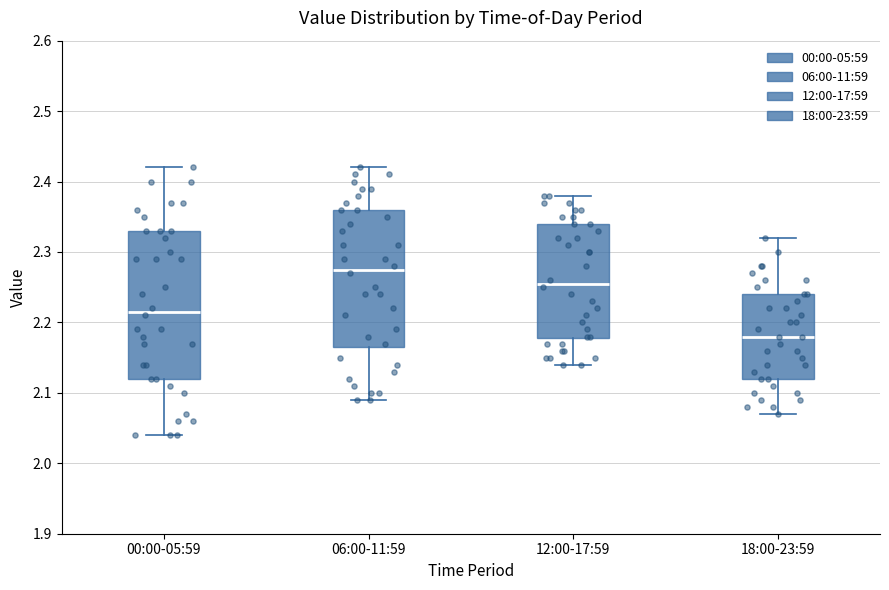

Where does the upper whisker of the box for 06:00-11:59 end on the y-axis? The values are not printed on the chart, so give them approximately, as read against the axis.

2.42